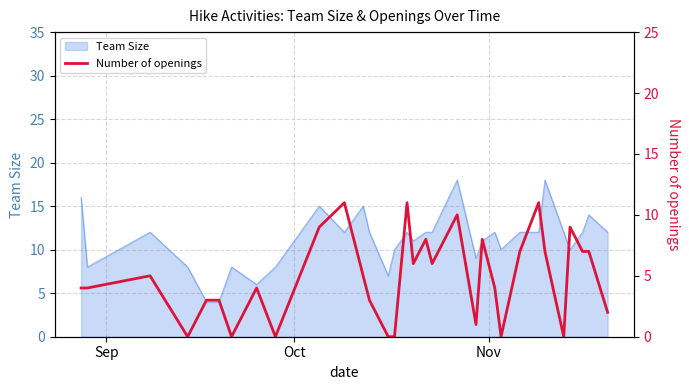

What is the maximum value for Team Size?

18